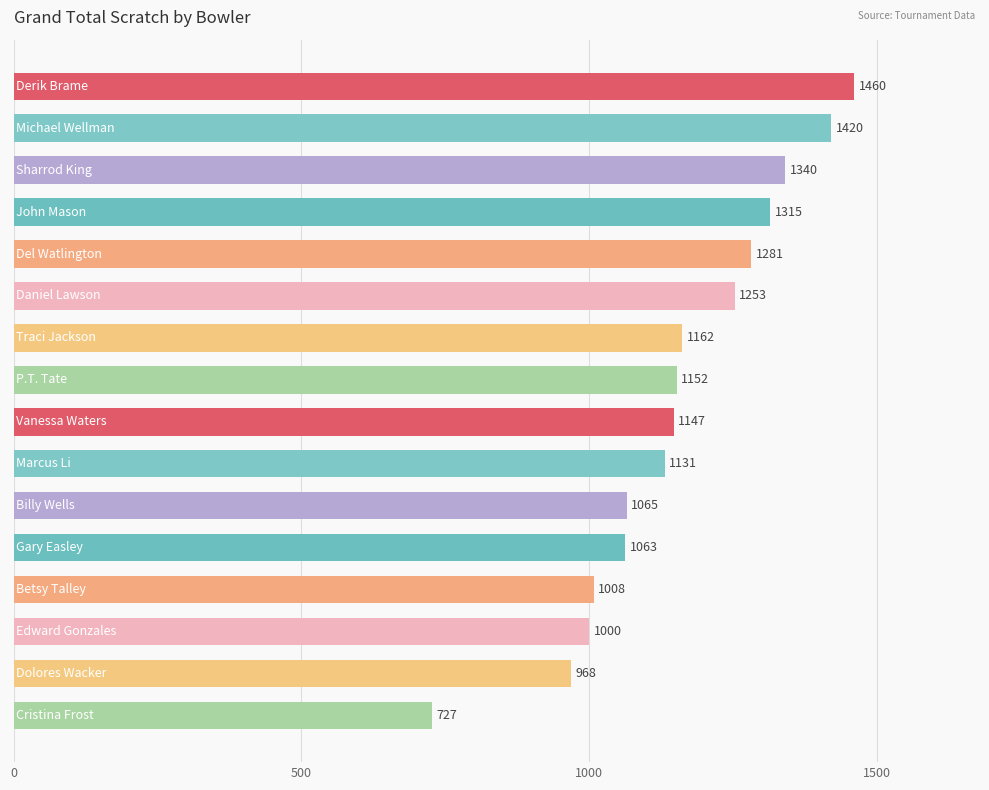

What is the sum of all values?

18492